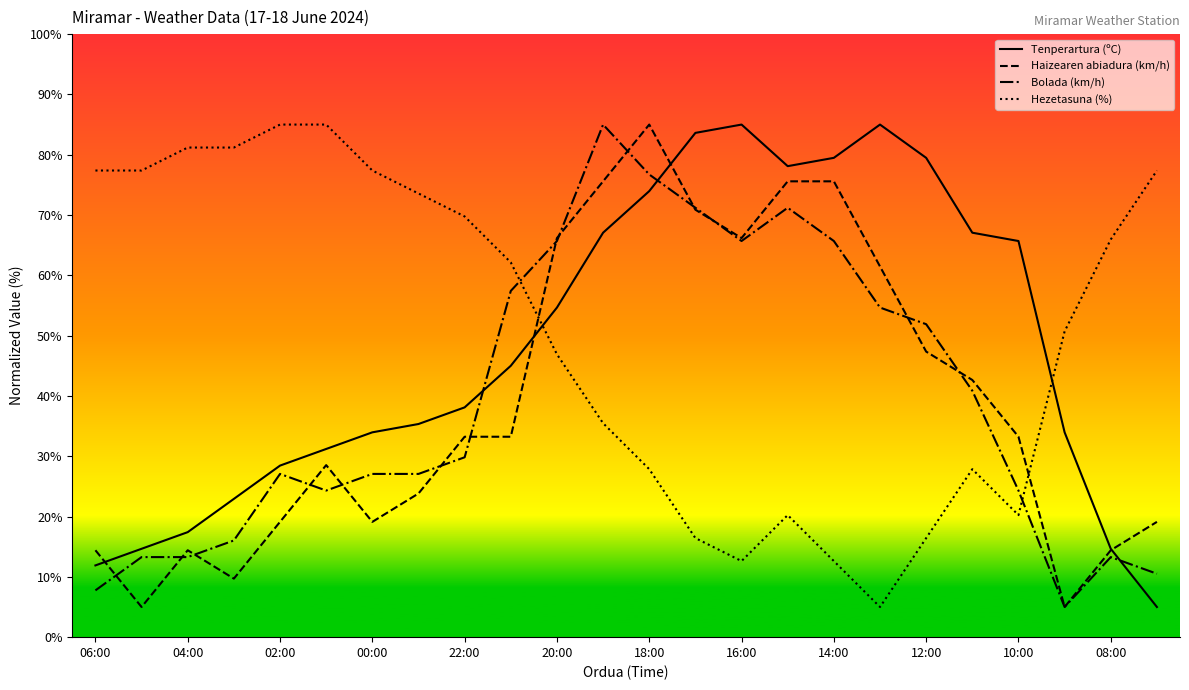

What is the maximum value shown in the chart?

85.0